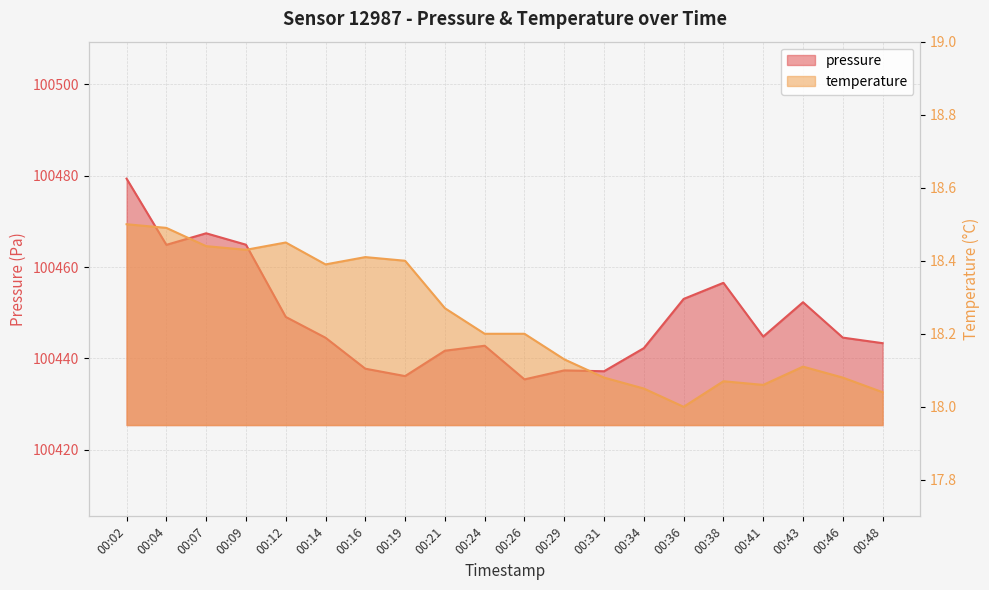

At which category does the chart reach its minimum across all series?

00:36